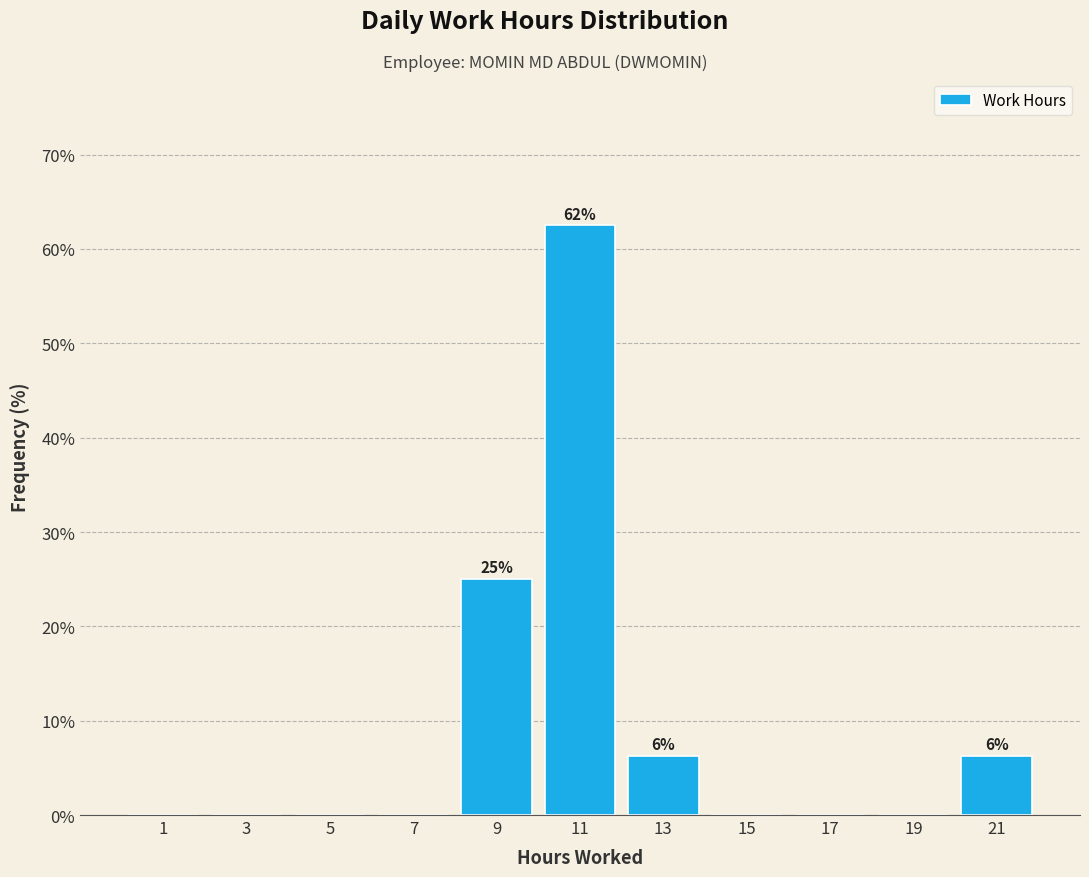

Over which range of the x-axis is the bar tallest?

10 to 12